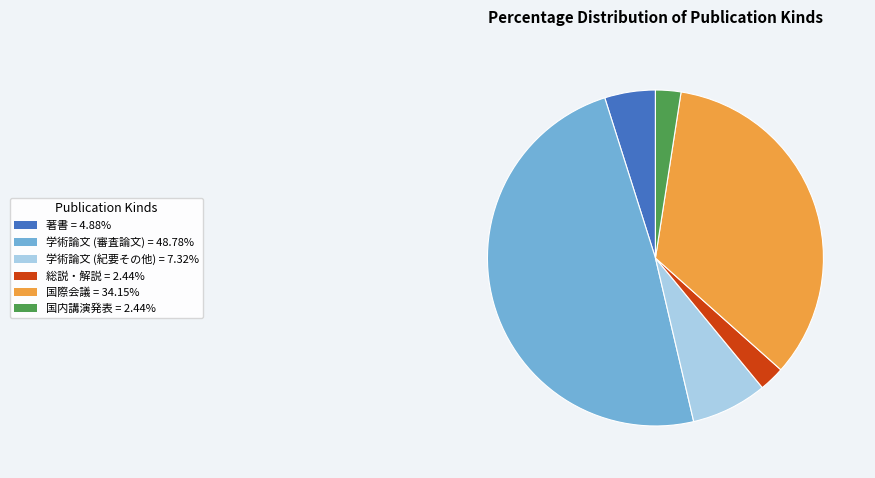

How many segments does this pie chart have?

6